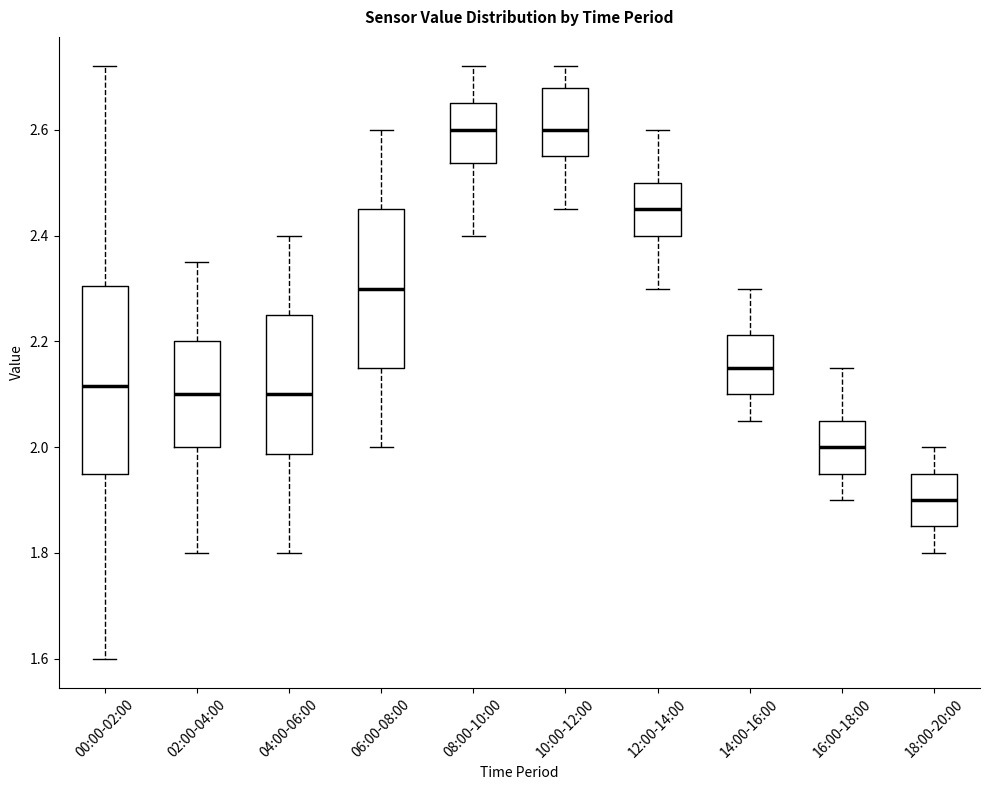

Reading left to right, transcribe this box plot: for each box, give where its median line is, the range the box spans, and where its two whiskers end, as read against the y-axis. The values are not printed on the chart, so give them approximately, as read against the axis.

00:00-02:00: median 2.12, box 1.96 to 2.30, whiskers 1.60 to 2.72
02:00-04:00: median 2.10, box 2.00 to 2.20, whiskers 1.80 to 2.36
04:00-06:00: median 2.10, box 1.98 to 2.26, whiskers 1.80 to 2.40
06:00-08:00: median 2.30, box 2.16 to 2.46, whiskers 2.00 to 2.60
08:00-10:00: median 2.60, box 2.54 to 2.66, whiskers 2.40 to 2.72
10:00-12:00: median 2.60, box 2.56 to 2.68, whiskers 2.46 to 2.72
12:00-14:00: median 2.46, box 2.40 to 2.50, whiskers 2.30 to 2.60
14:00-16:00: median 2.16, box 2.10 to 2.22, whiskers 2.06 to 2.30
16:00-18:00: median 2.00, box 1.96 to 2.06, whiskers 1.90 to 2.16
18:00-20:00: median 1.90, box 1.86 to 1.96, whiskers 1.80 to 2.00